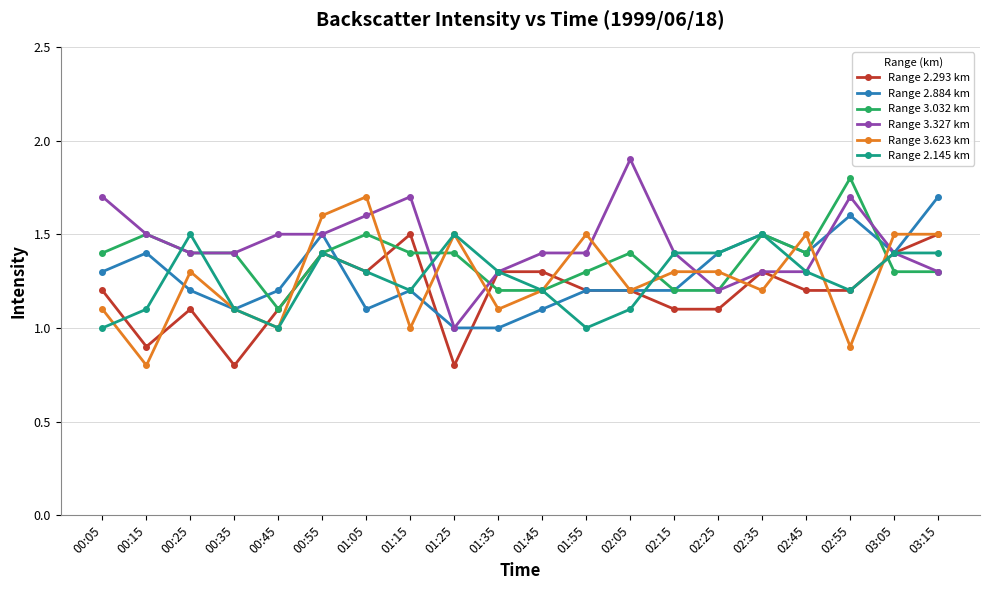

At which label does Range 3.623 km first exceed 1?

00:05